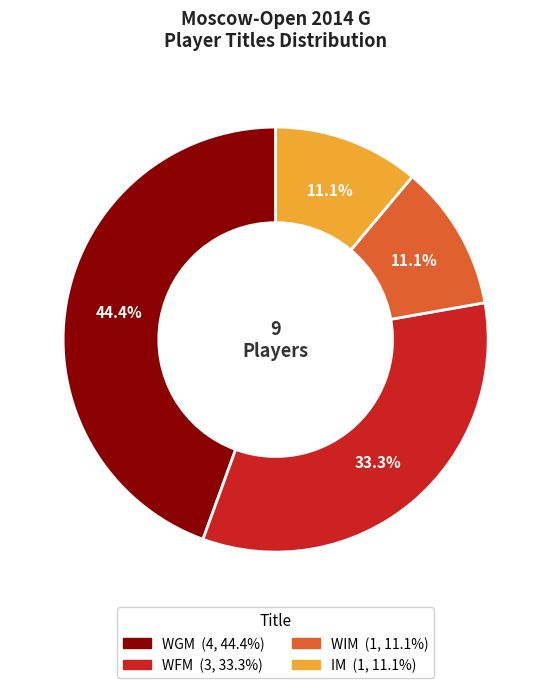

What percentage is the IM slice, to the nearest percent?

11%